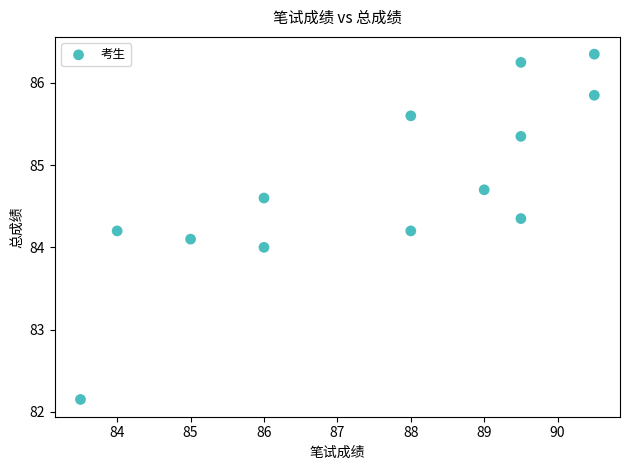

What is the range of Y values (max minus min)?

4.2